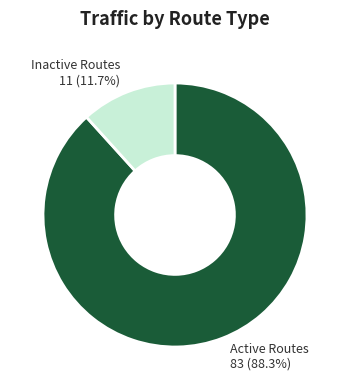

Is there a majority slice in this chart?

Yes